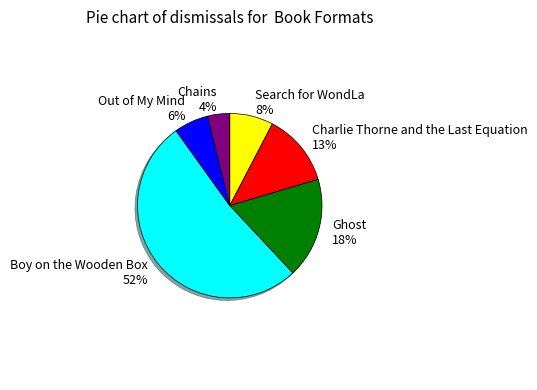

What percentage is the Chains slice, to the nearest percent?

4%